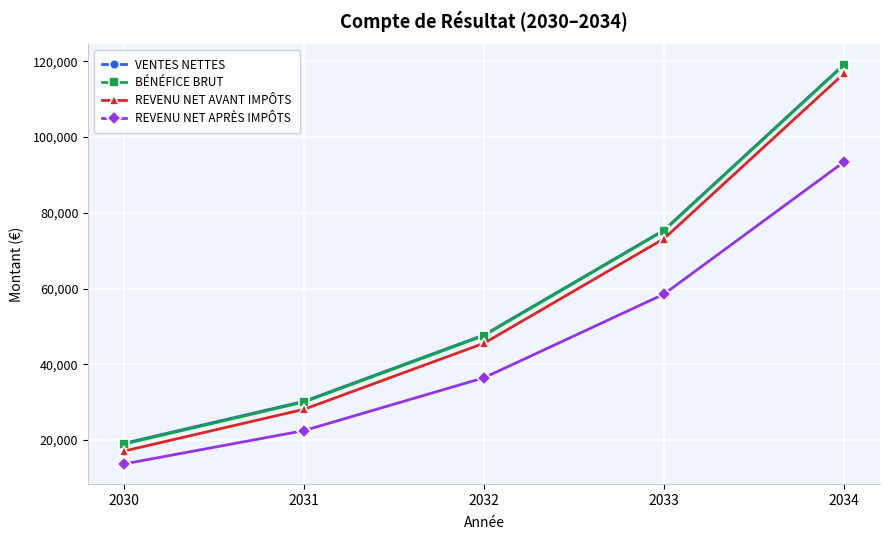

What is the value of the REVENU NET AVANT IMPÔTS point at the 3rd from the left?

45565.5